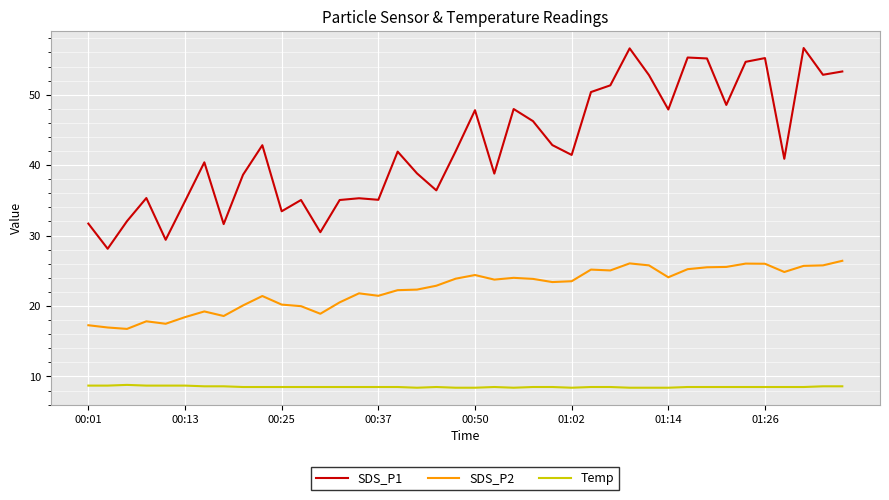

True or false: SDS_P1 and Temp cross at least once.

False